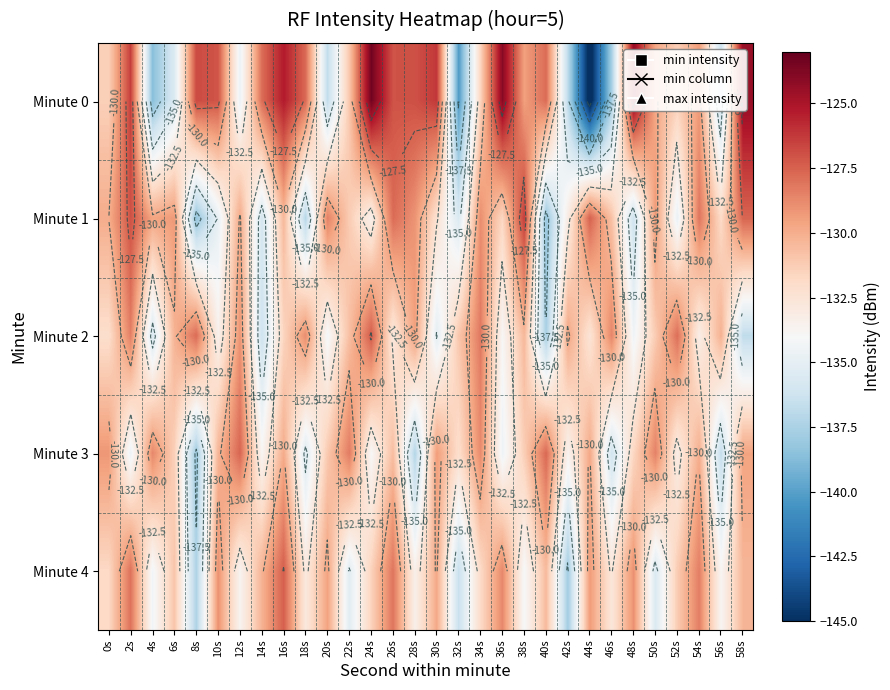

Is it true that Minute 3 equals -133.2 at 52s?

True